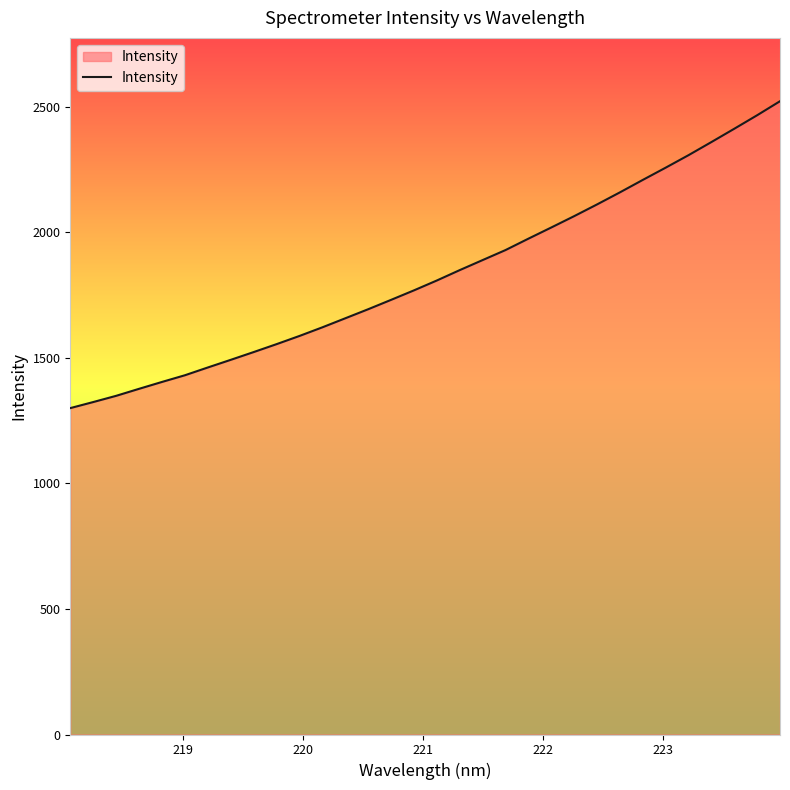

What is the minimum value shown in the chart?

1300.1